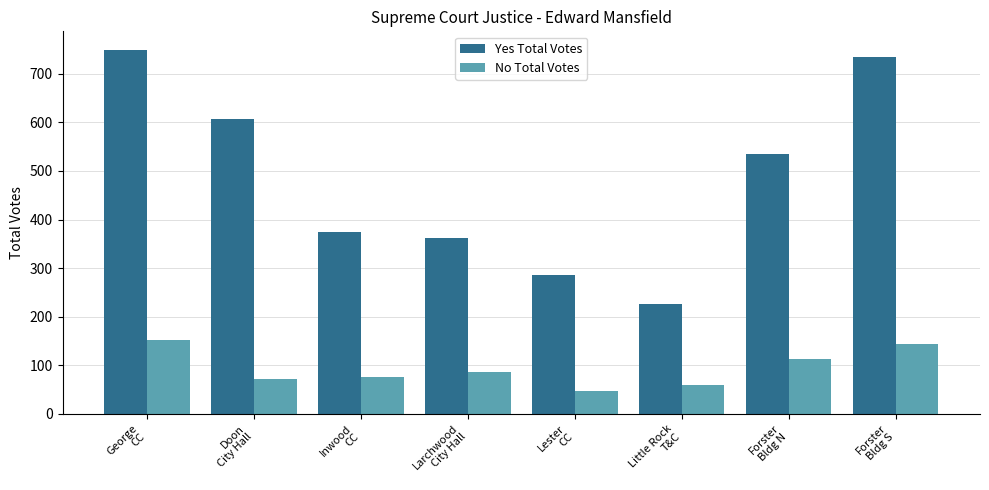

Reading right to left, list all the values displayed in this chart.

Yes Total Votes: 735	535	227	285	362	375	606	750
No Total Votes: 144	112	60	48	86	75	71	152